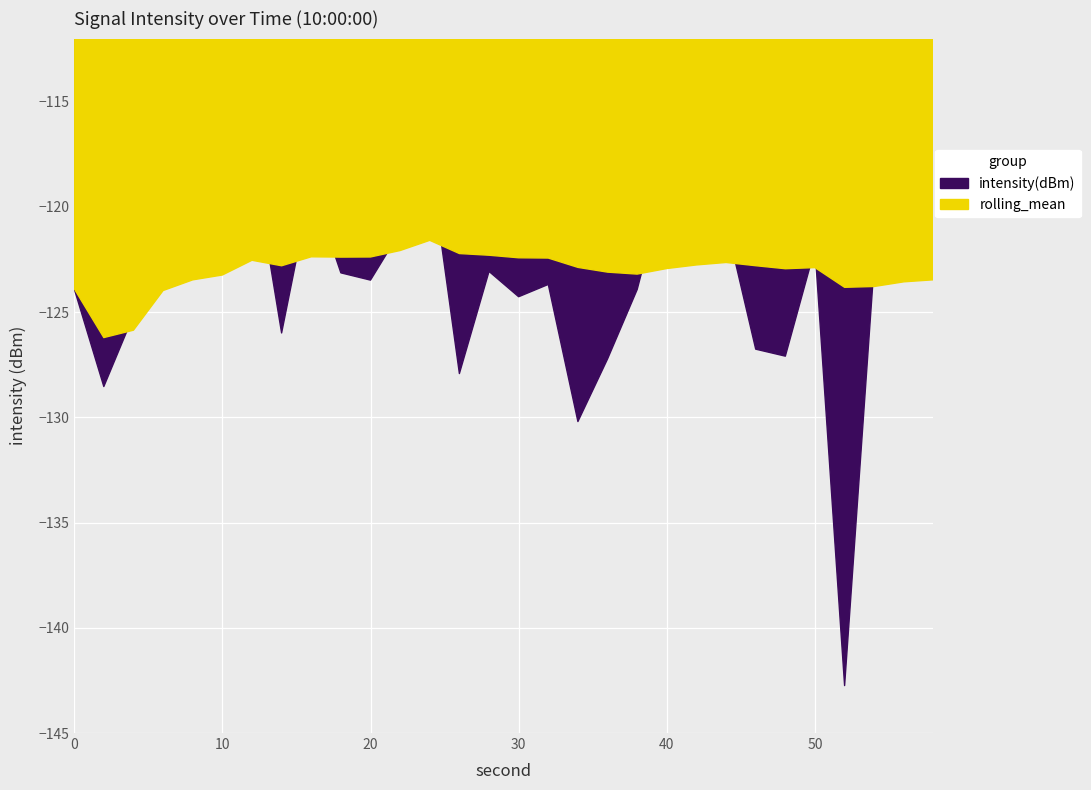

What is the sum of the intensity(dBm) values at 12 and 42?

-237.6